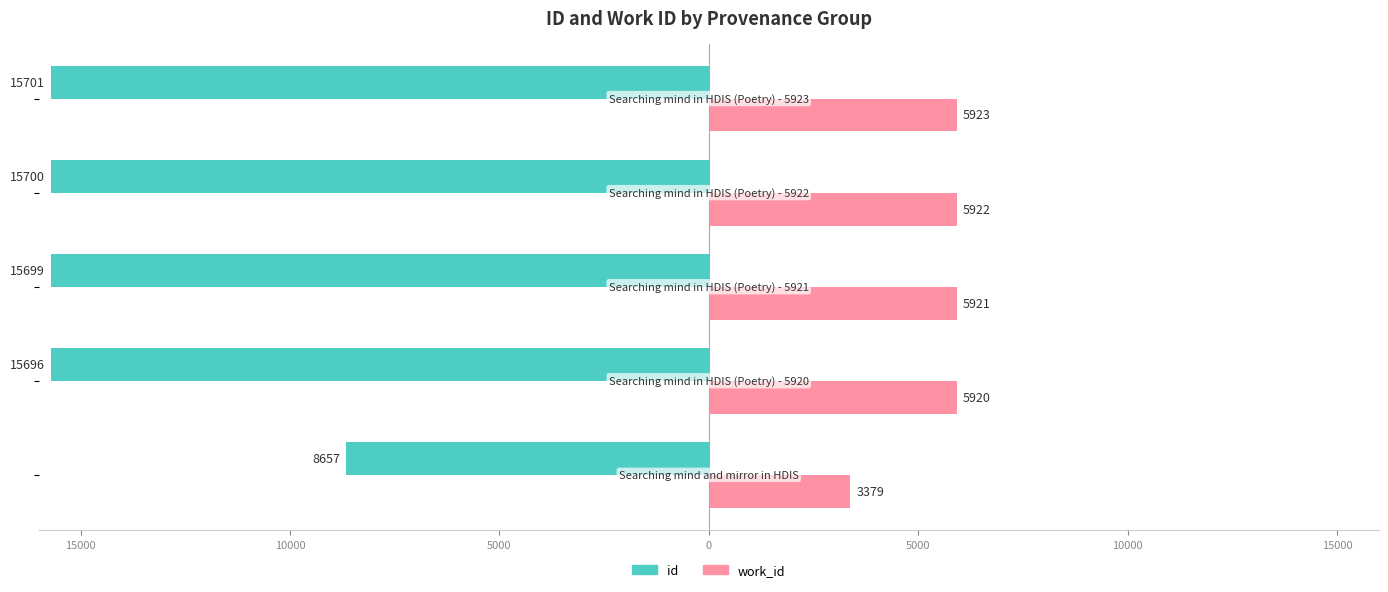

What is the average value of the work_id series?

5413